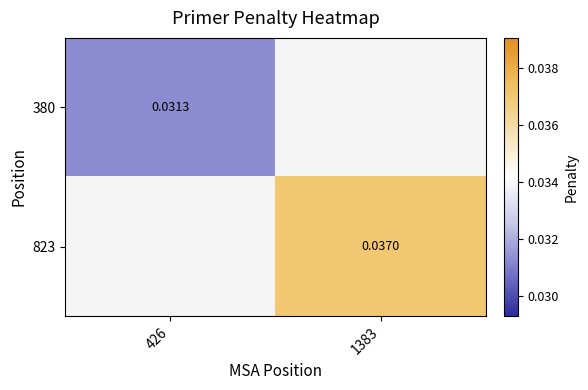

Where is 380 nearest to the value 0?

426